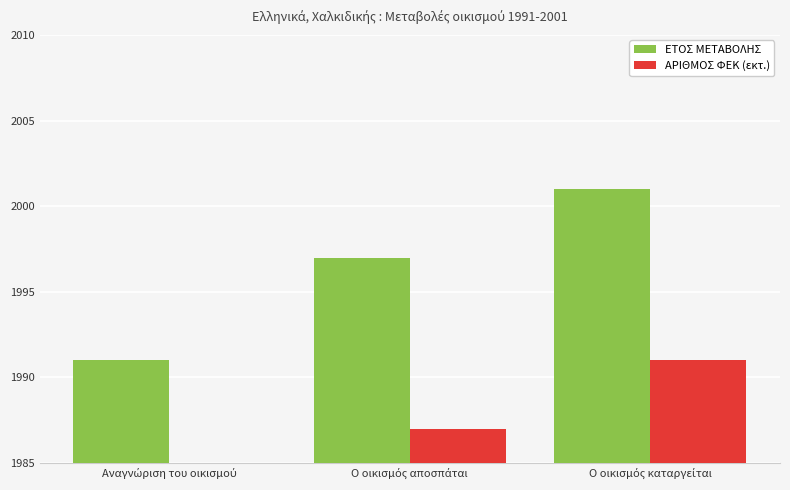

At how many categories does at least one series exceed 1981?

3